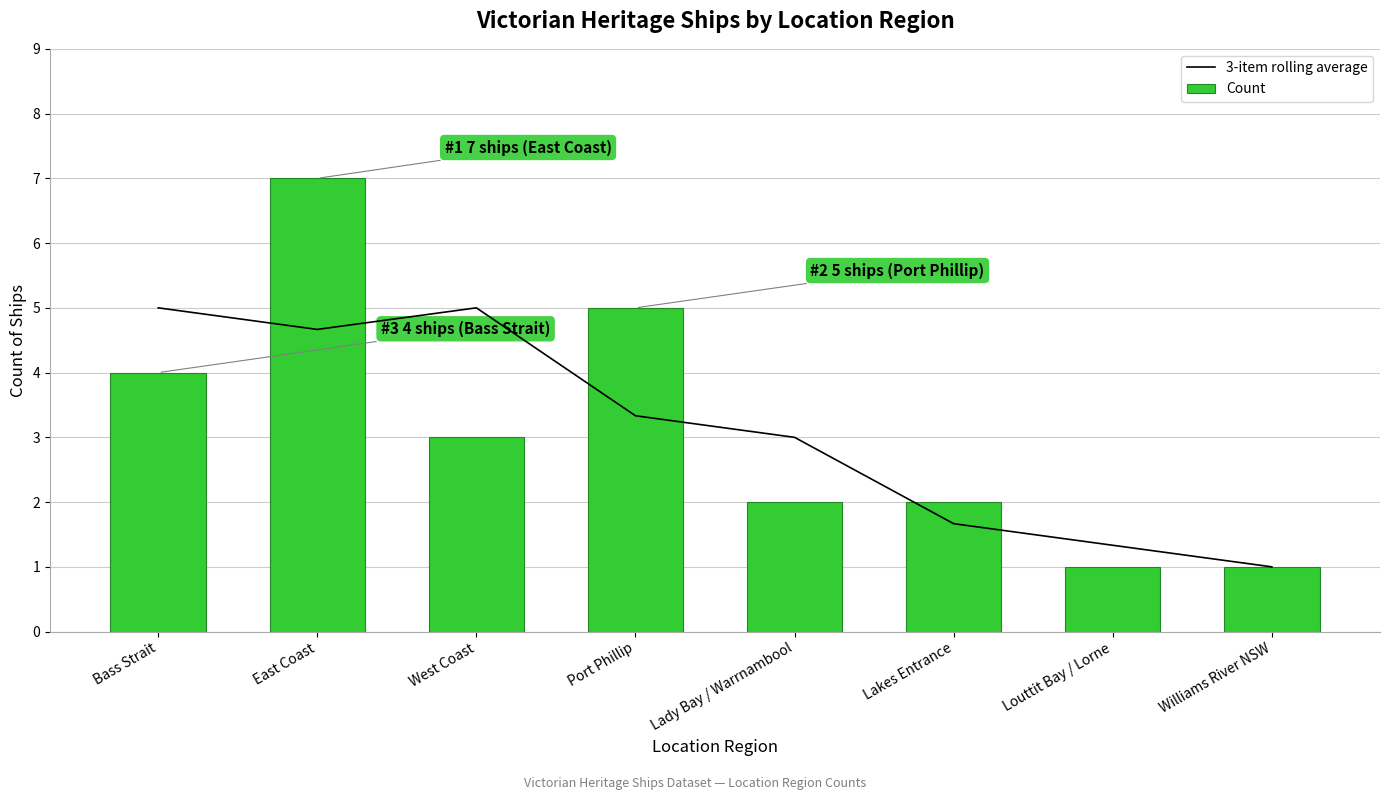

How many data points in 3-item rolling average are less than 3?

3